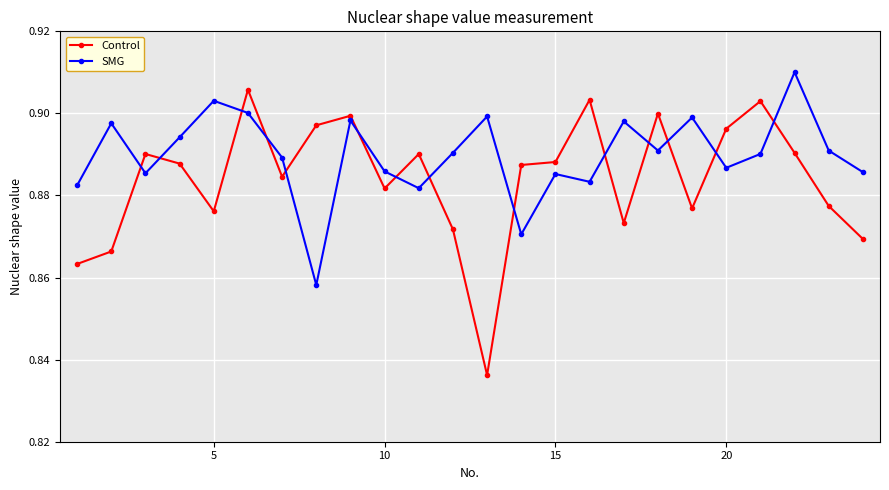

How many intersections are there between SMG and Control?

14